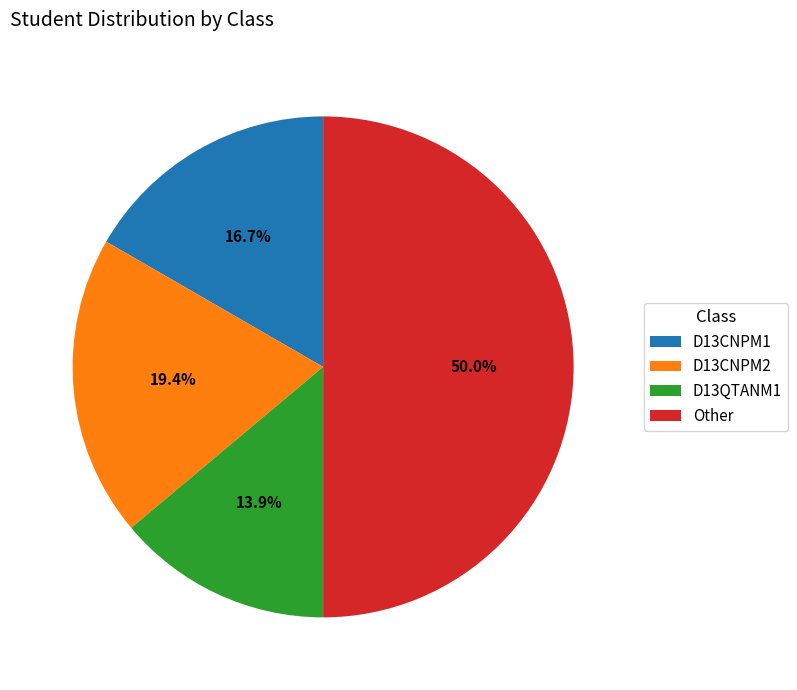

Which category has the biggest portion of the pie?

Other